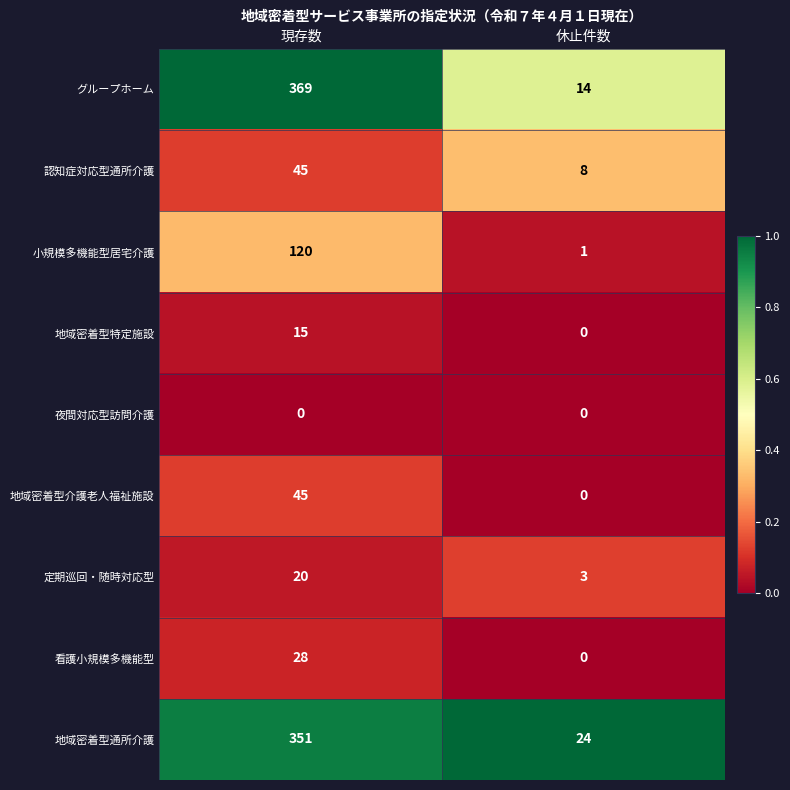

Reading left to right, what are all the values shown in this chart?

グループホーム: 現存数=369	休止件数=14
認知症対応型通所介護: 現存数=45	休止件数=8
小規模多機能型居宅介護: 現存数=120	休止件数=1
地域密着型特定施設: 現存数=15	休止件数=0
夜間対応型訪問介護: 現存数=0	休止件数=0
地域密着型介護老人福祉施設: 現存数=45	休止件数=0
定期巡回・随時対応型: 現存数=20	休止件数=3
看護小規模多機能型: 現存数=28	休止件数=0
地域密着型通所介護: 現存数=351	休止件数=24